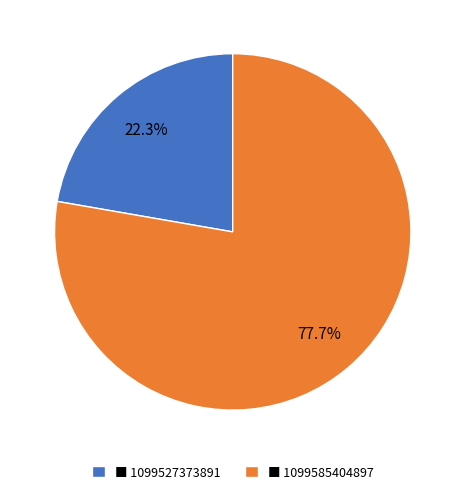

How many slices are in this pie chart?

2